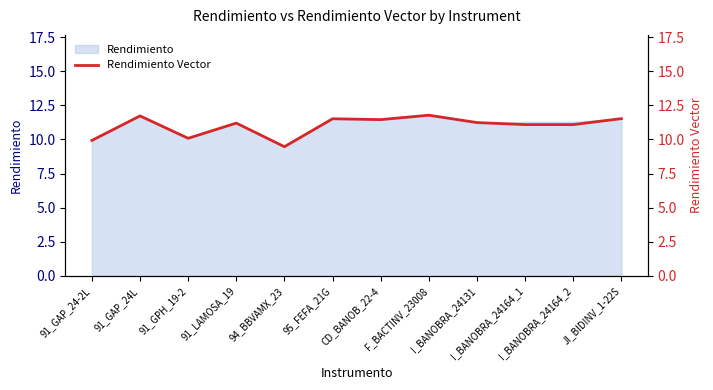

List the labels in order of value, smallest first.

94_BBVAMX_23, 91_GAP_24-2L, 91_GPH_19-2, I_BANOBRA_24164_1, I_BANOBRA_24164_2, 91_LAMOSA_19, I_BANOBRA_24131, CD_BANOB_22-4, 95_FEFA_21G, JI_BIDINV_1-22S, 91_GAP_24L, F_BACTINV_23008